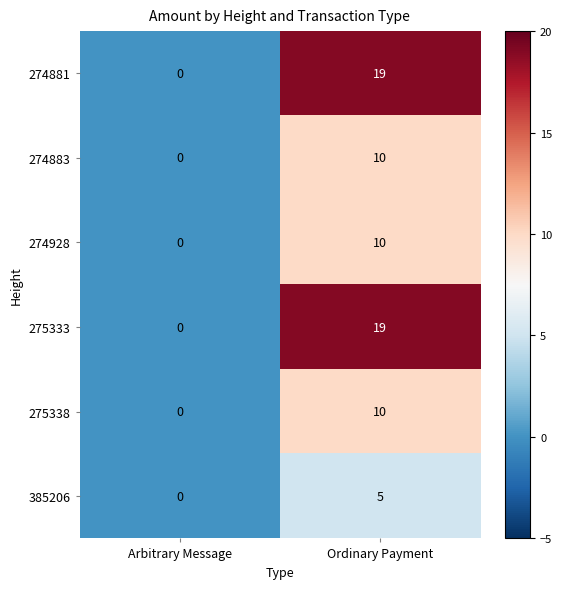

Rank the categories by 275333 value from highest to lowest.

Ordinary Payment, Arbitrary Message